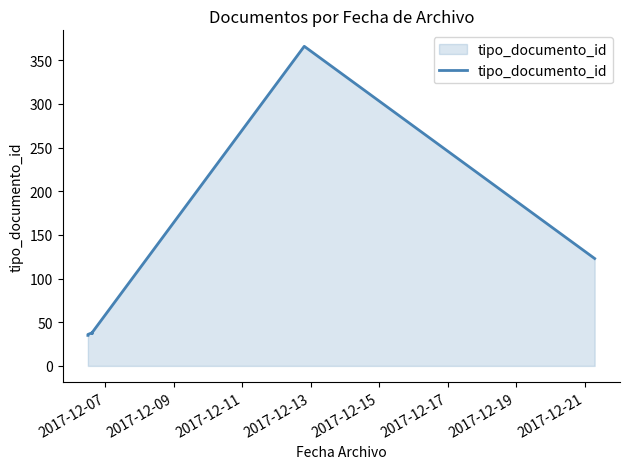

True or false: the data shows 657 at 2017-12-17.

False